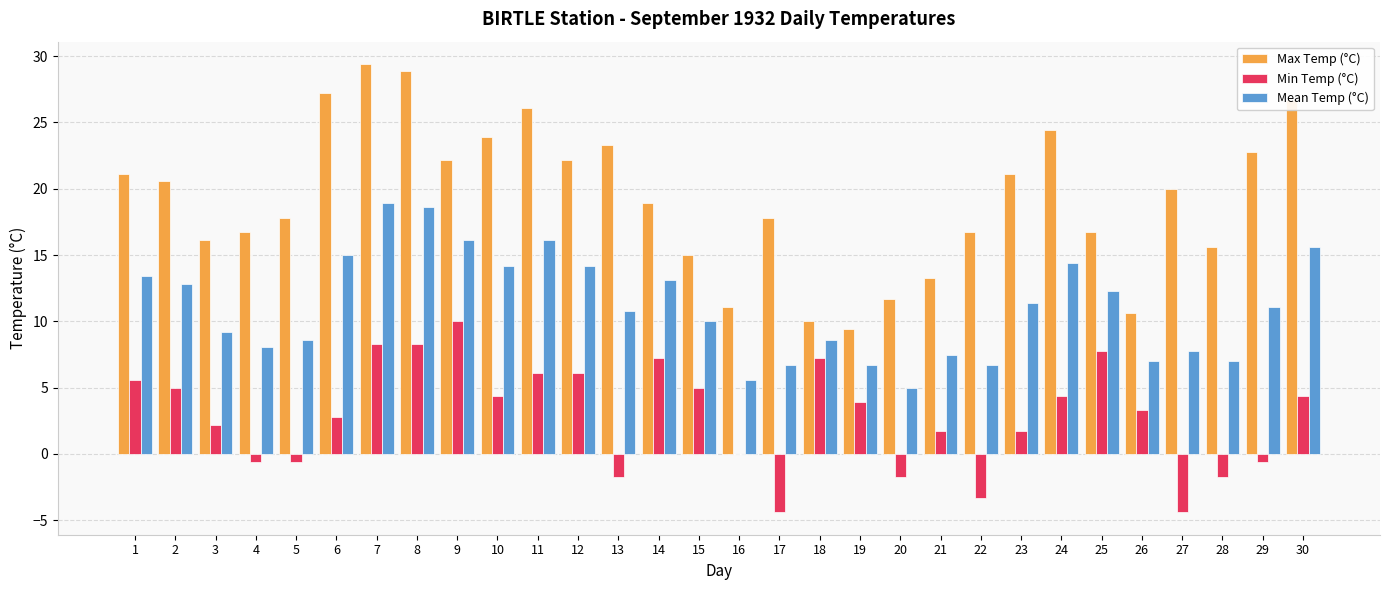

Which series has the widest spread of values?

Max Temp (°C)